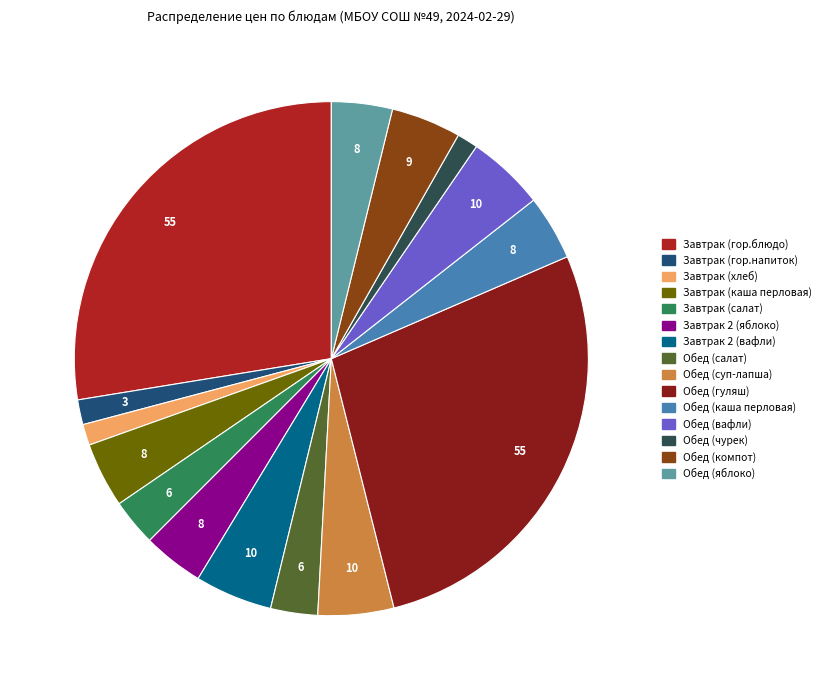

How many segments does this pie chart have?

15